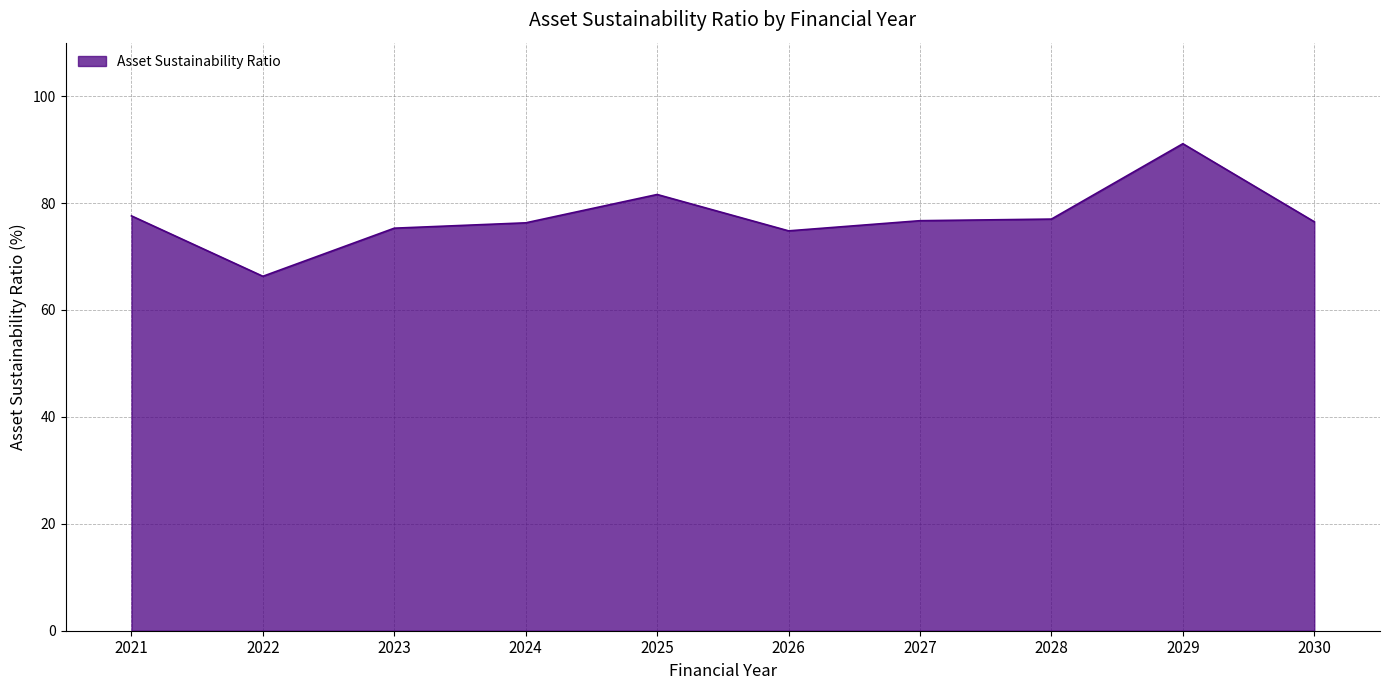

What is the difference between the maximum and minimum values?

24.8